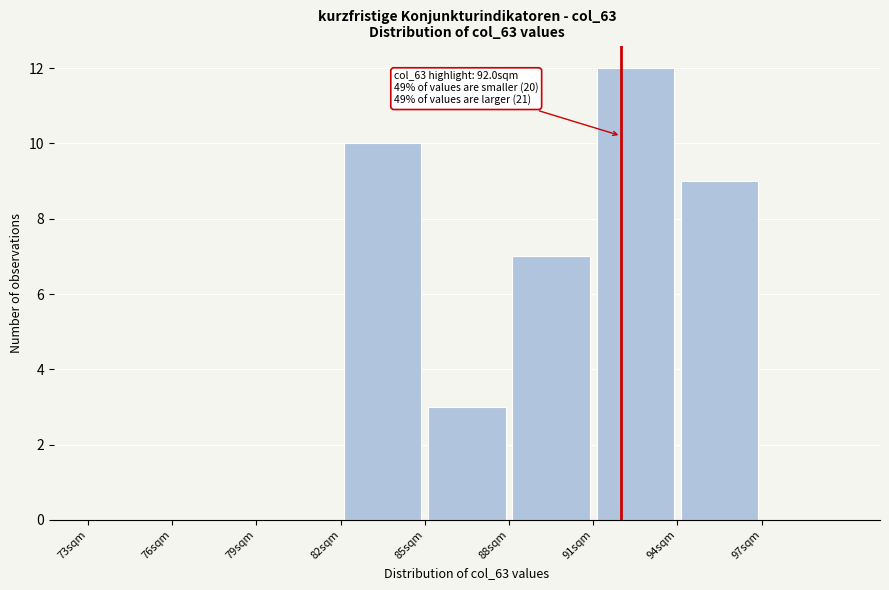

Over which range of the x-axis is the bar tallest?

91 to 94